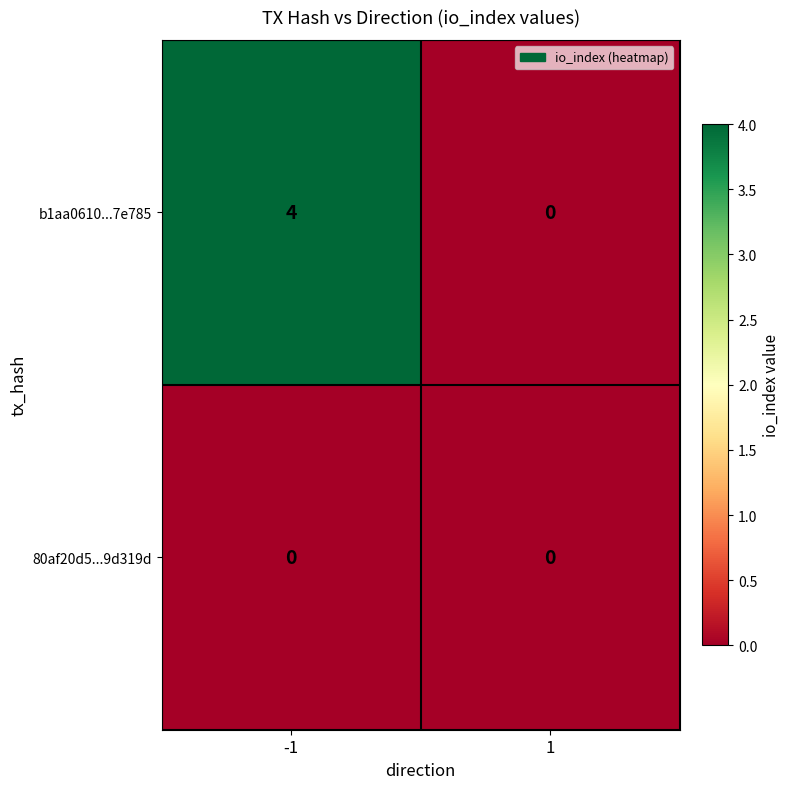

What is the highest value of the b1aa0610...7e785 series?

4